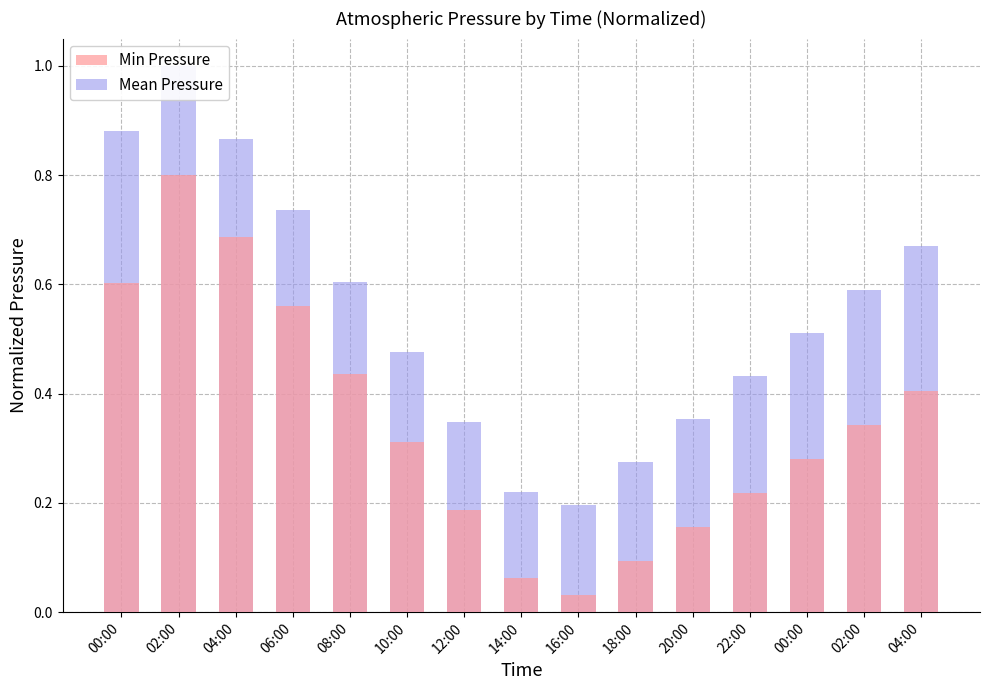

Rank the series at 00:00 from highest to lowest value.

Mean Pressure, Min Pressure